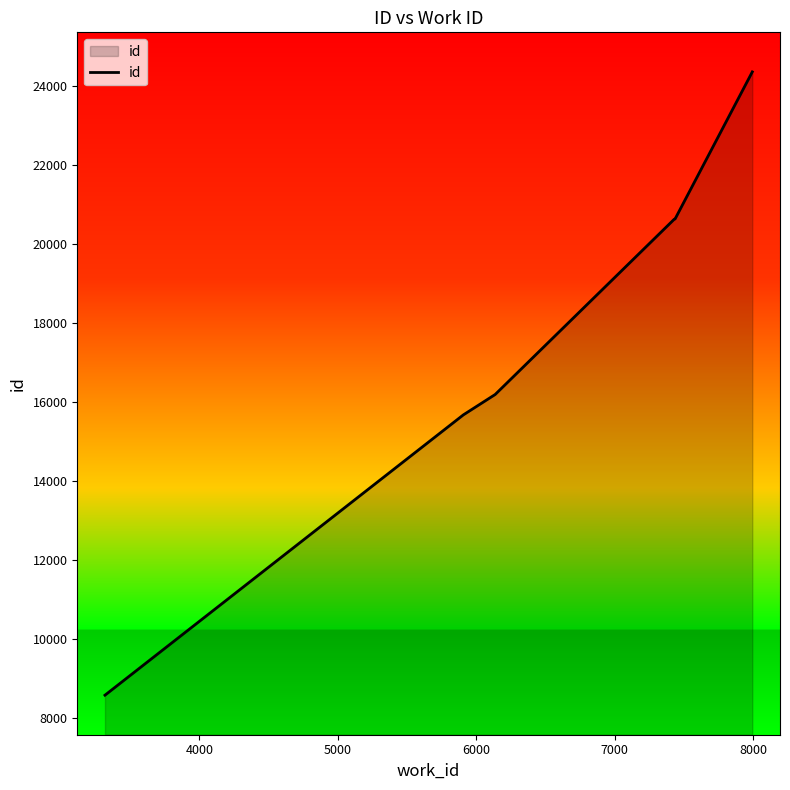

What is the difference between the maximum and minimum values?

15762